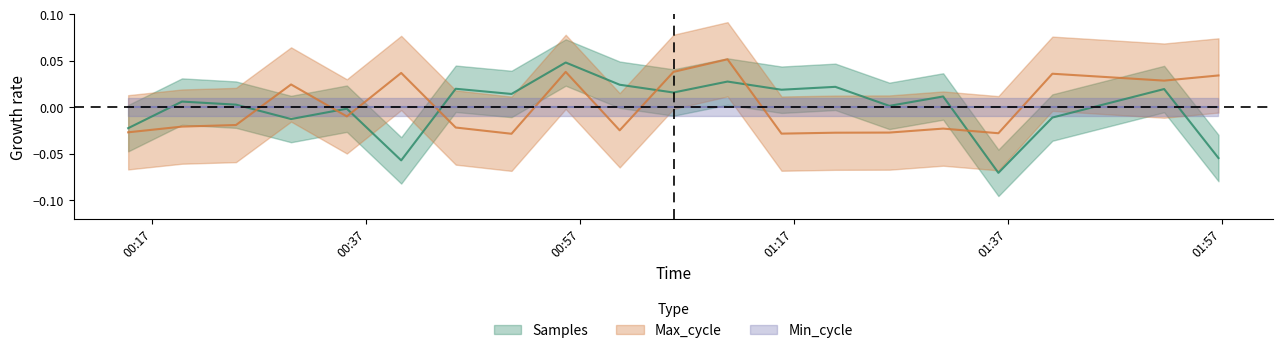

What is the smallest value displayed?

-0.1